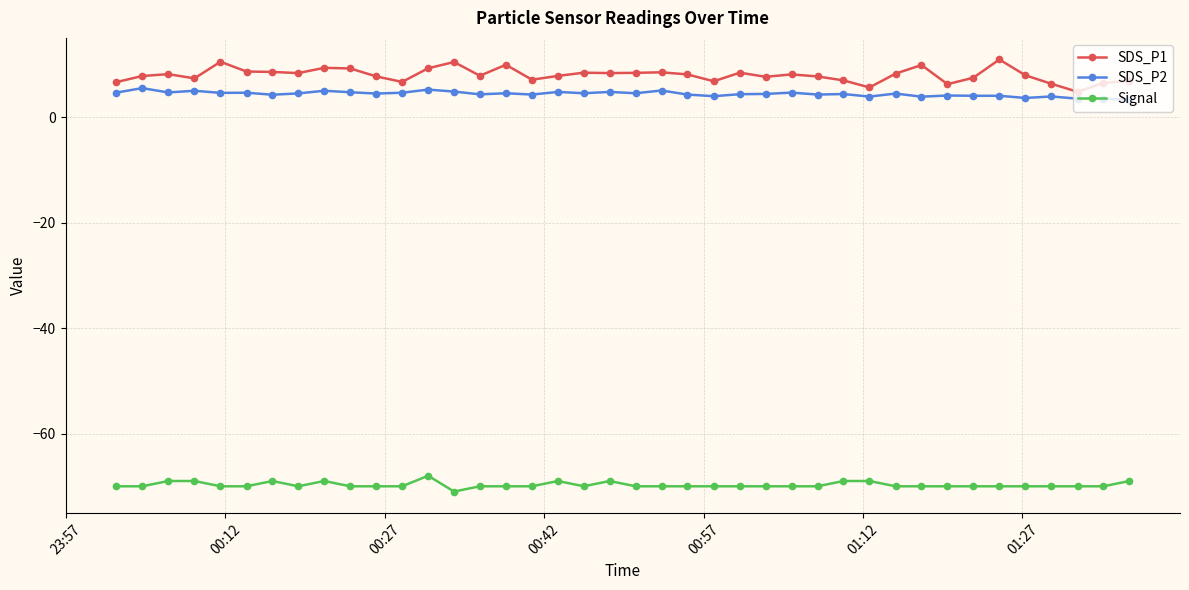

What is the minimum value shown in the chart?

-71.0